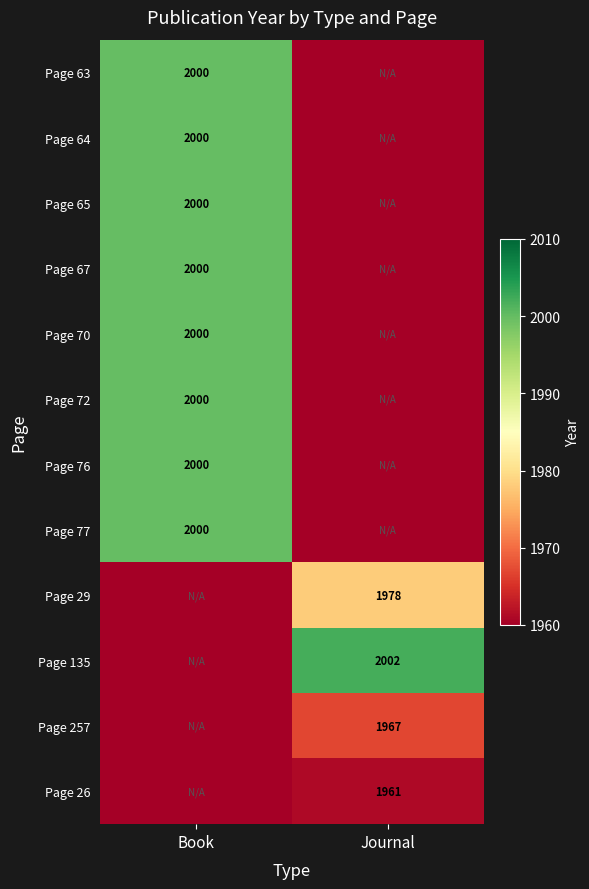

At which category is the sum across all series the highest?

Book